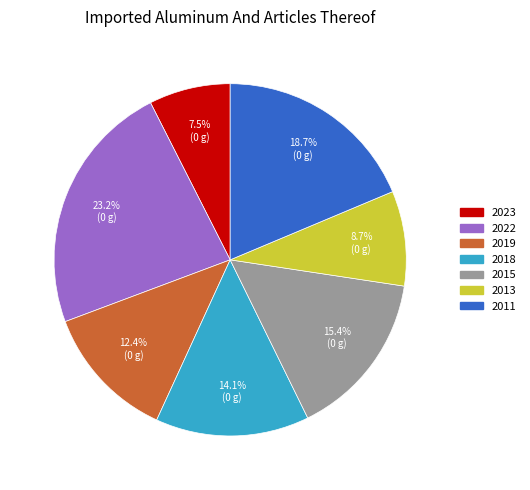

Is there any slice that represents more than half of the pie?

No